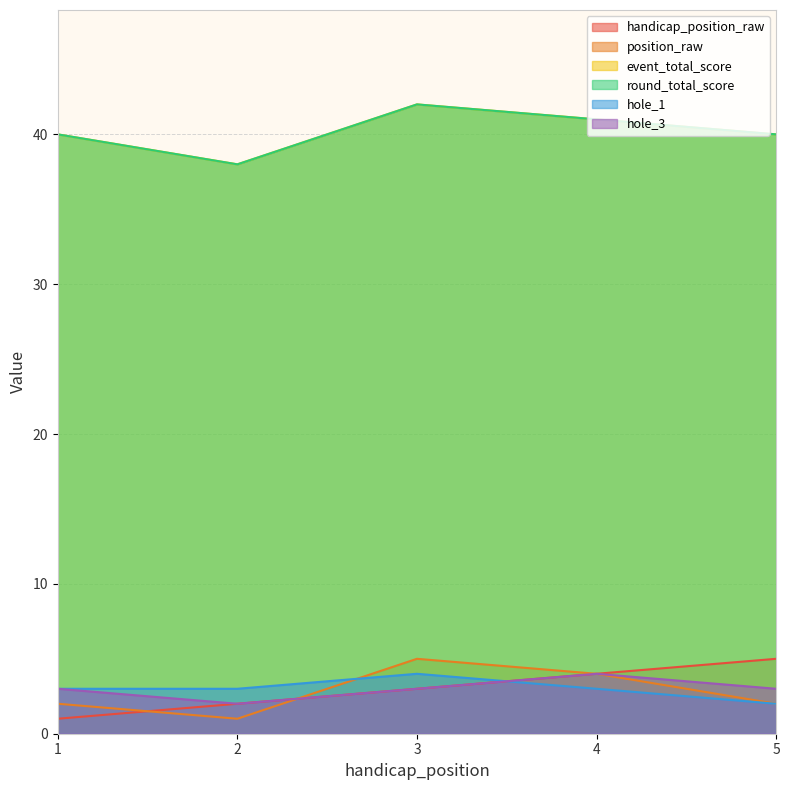

How many values in the hole_1 series are below 3?

1